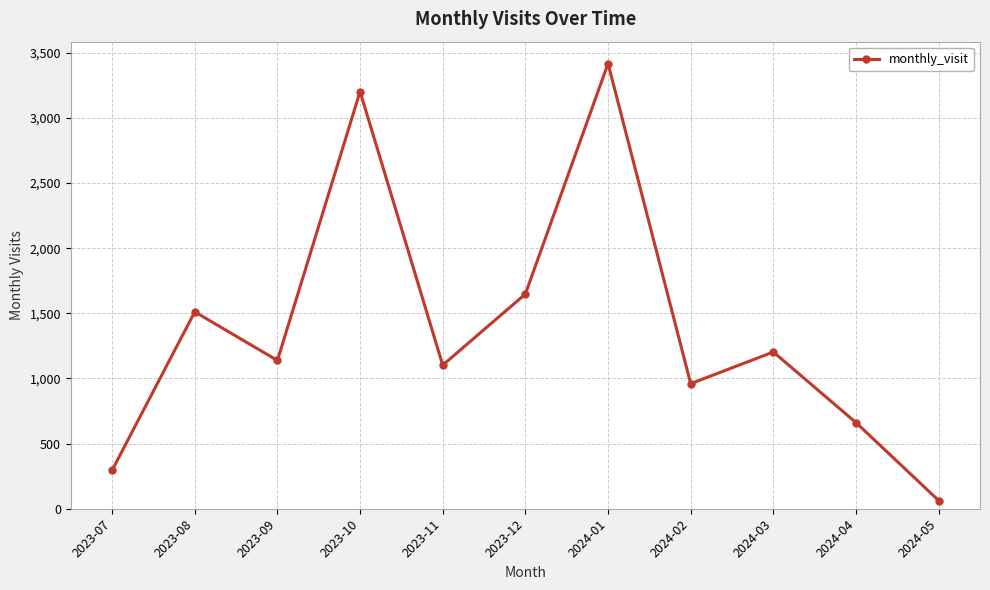

Which label corresponds to the smallest value in the chart?

2024-05